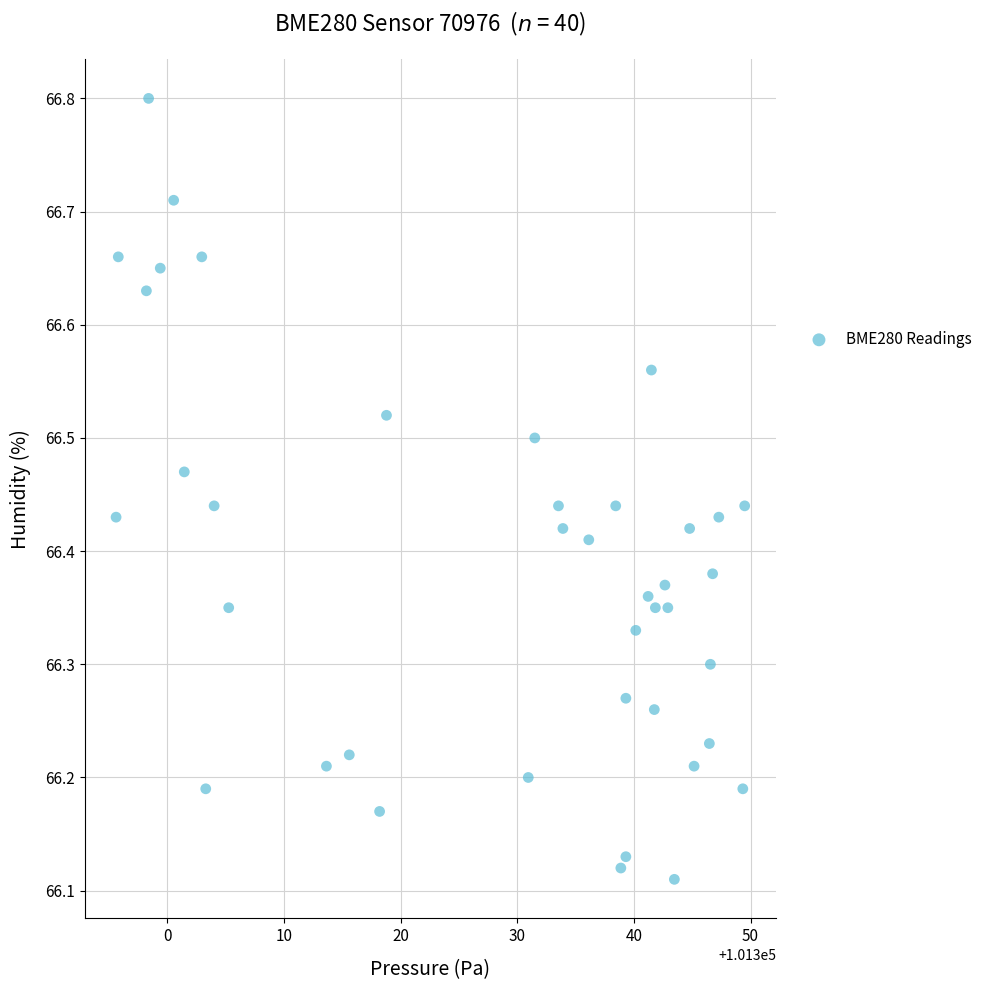

What is the range of X values (max minus min)?

53.9